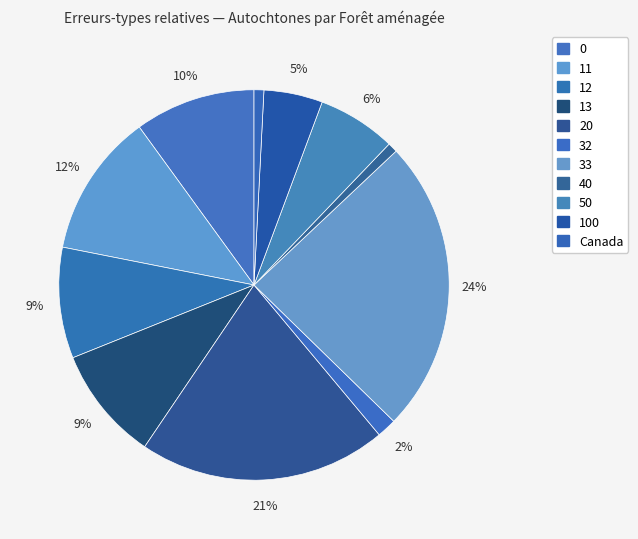

How many segments does this pie chart have?

11